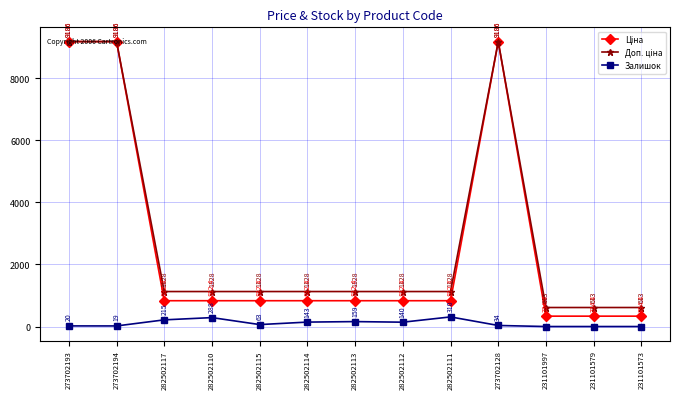

Is it true that Залишок equals 215.0 at 282502117?

True